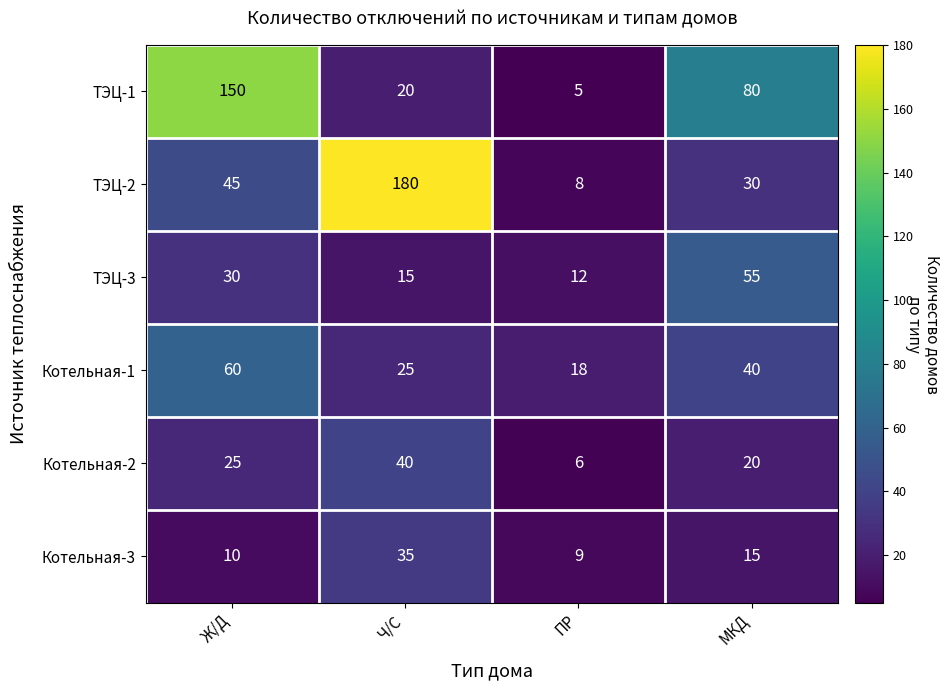

What value does the Котельная-3 series have at МКД?

15